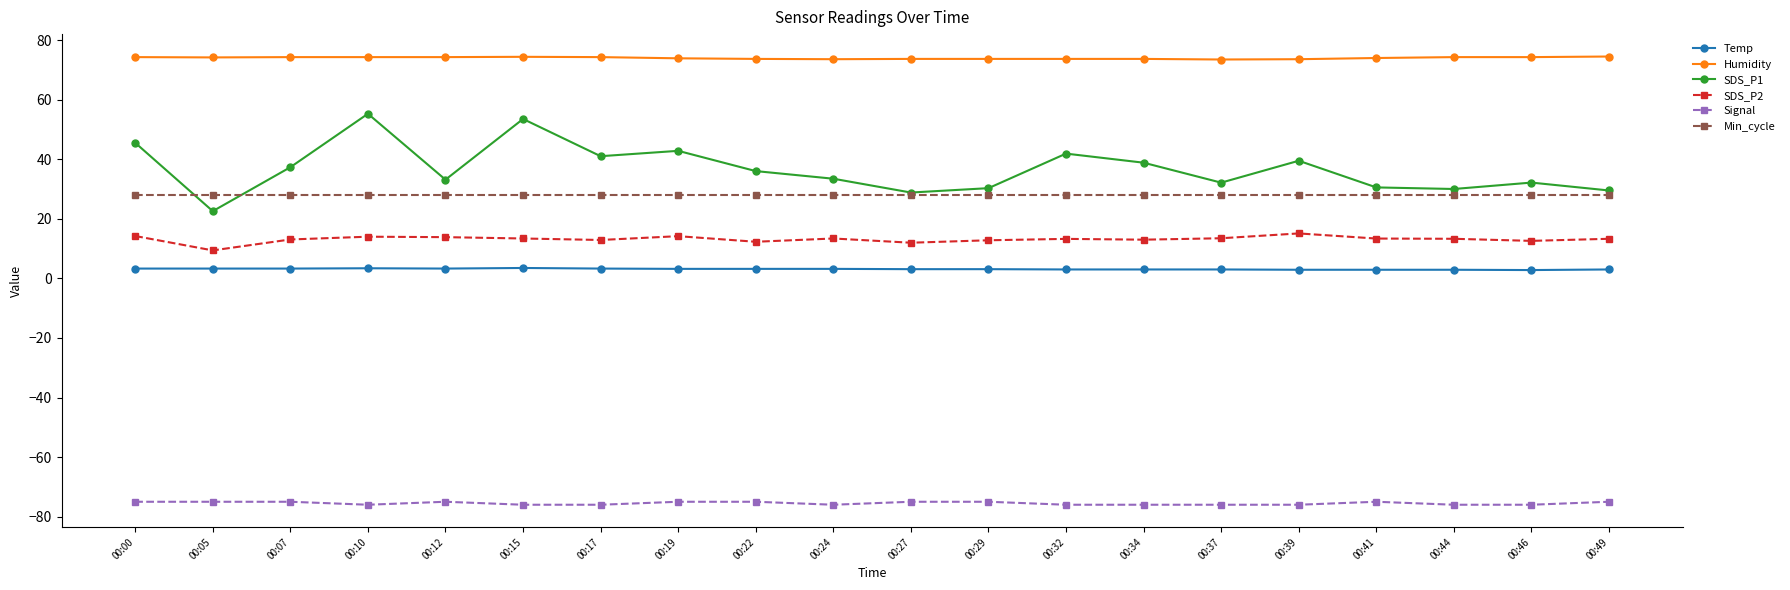

At which category does SDS_P1 reach its first local peak?

00:10